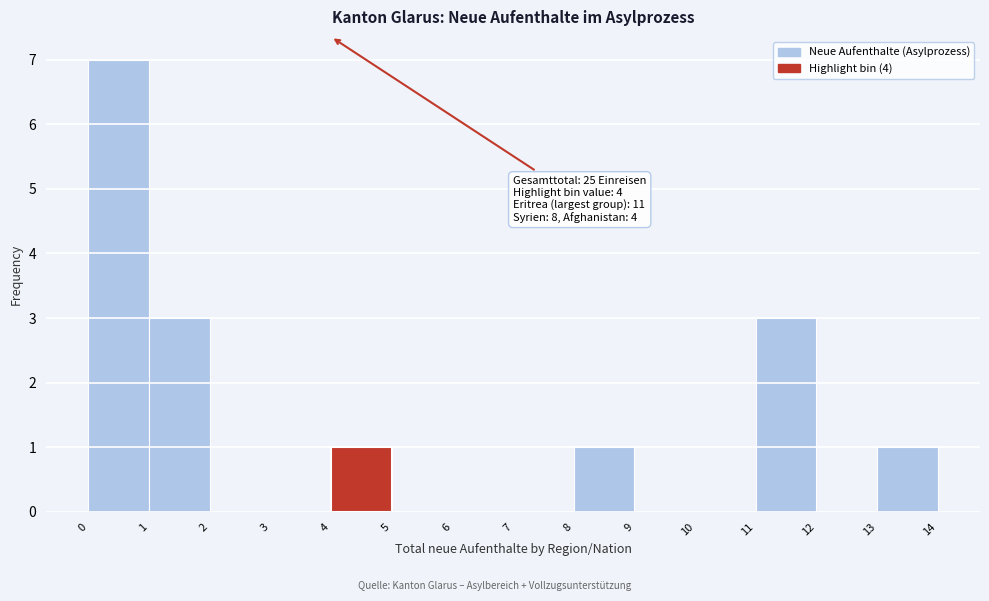

Which range on the x-axis has the tallest bar?

0 to 1